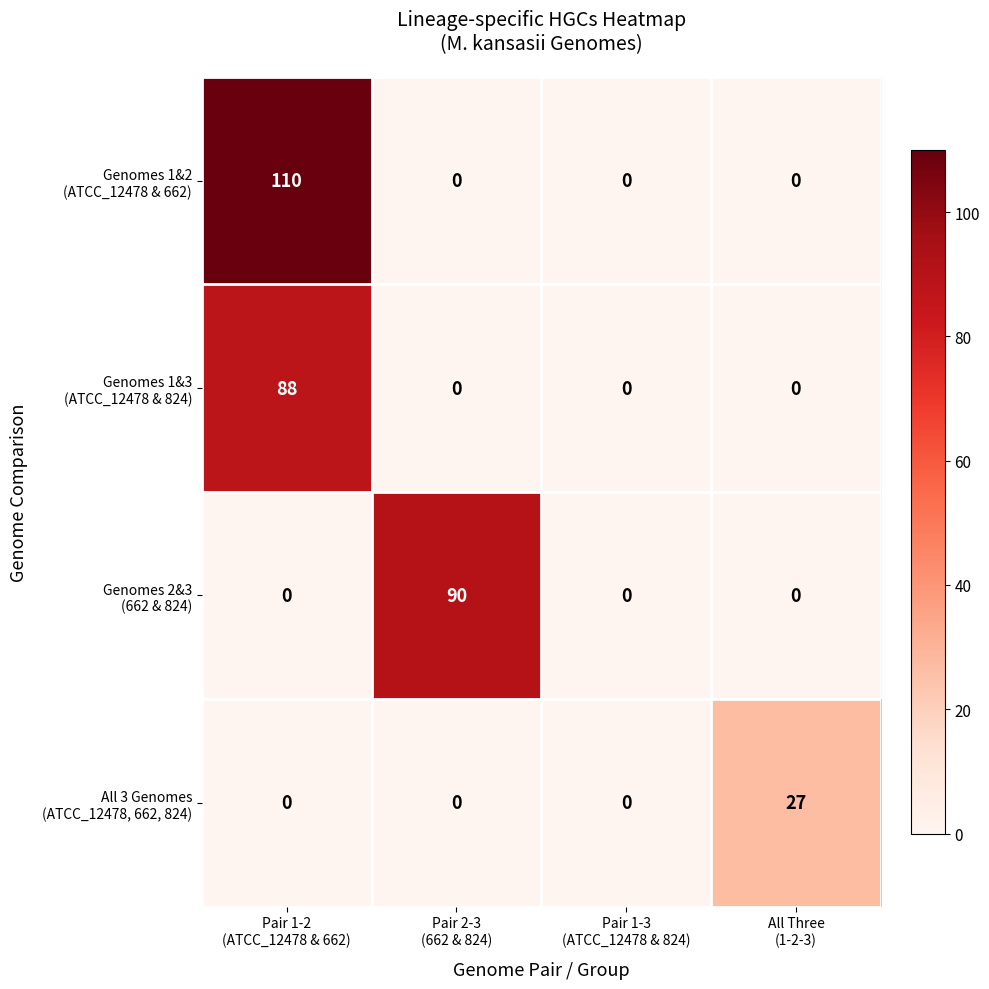

How many distinct data groups are displayed?

4